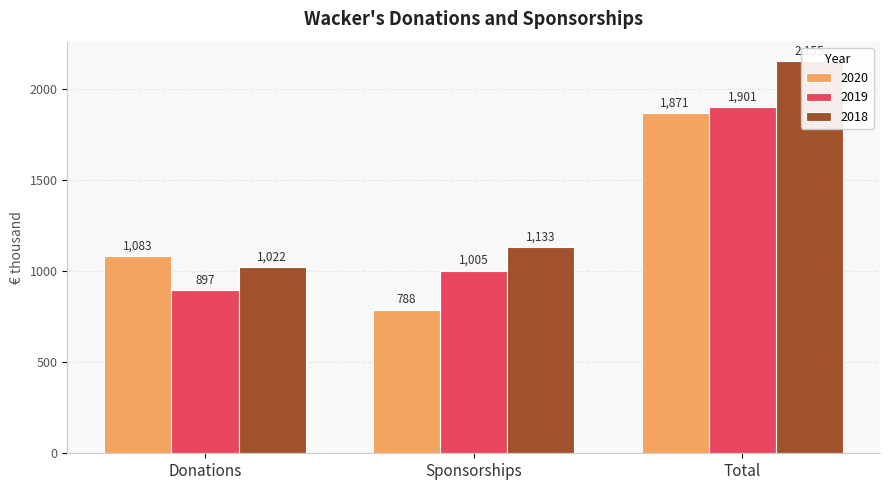

Between Donations and Sponsorships, which series saw the biggest shift?

2020